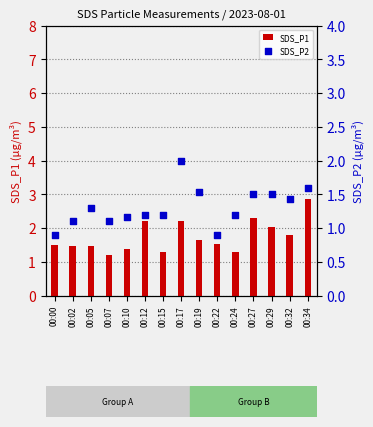

Which series reaches the maximum Y coordinate?

SDS_P1